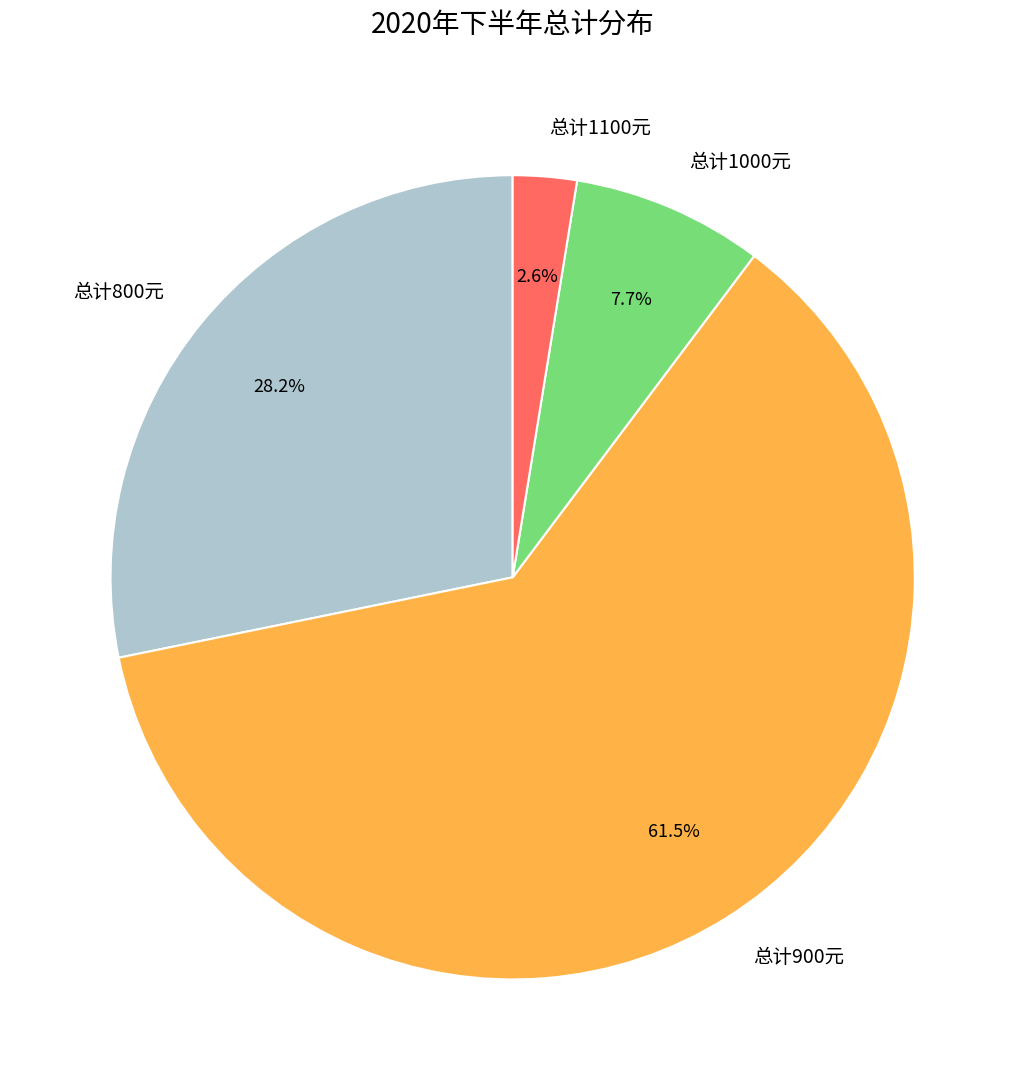

Rank the categories by value from lowest to highest.

总计1100元, 总计1000元, 总计800元, 总计900元